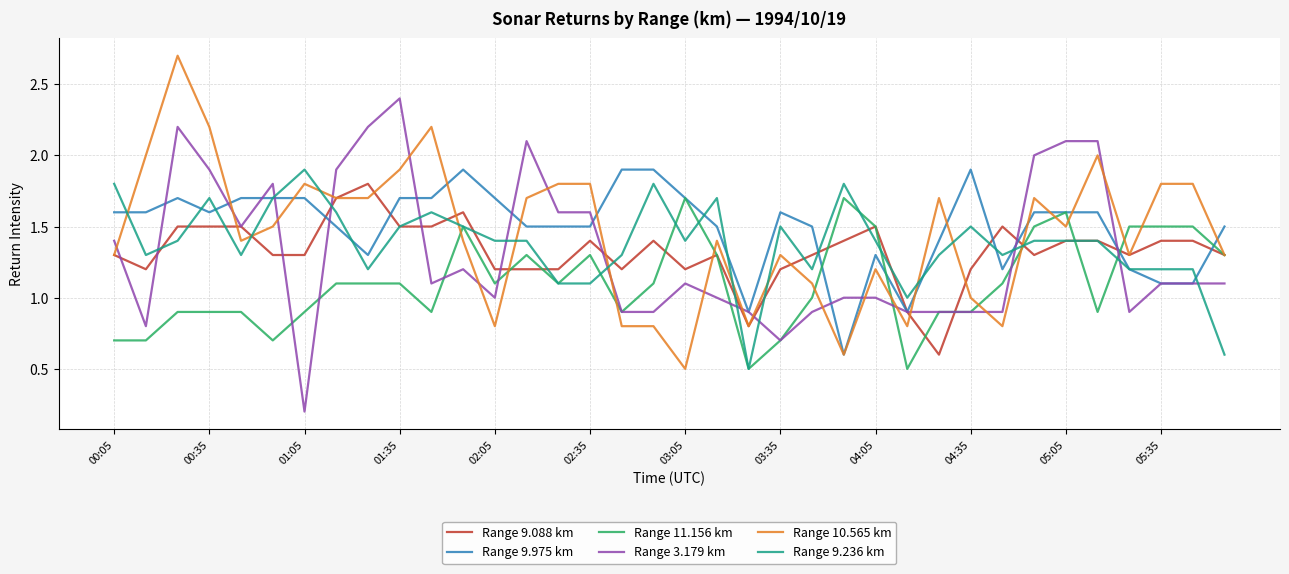

What is the lowest value of the Range 9.236 km series?

0.5